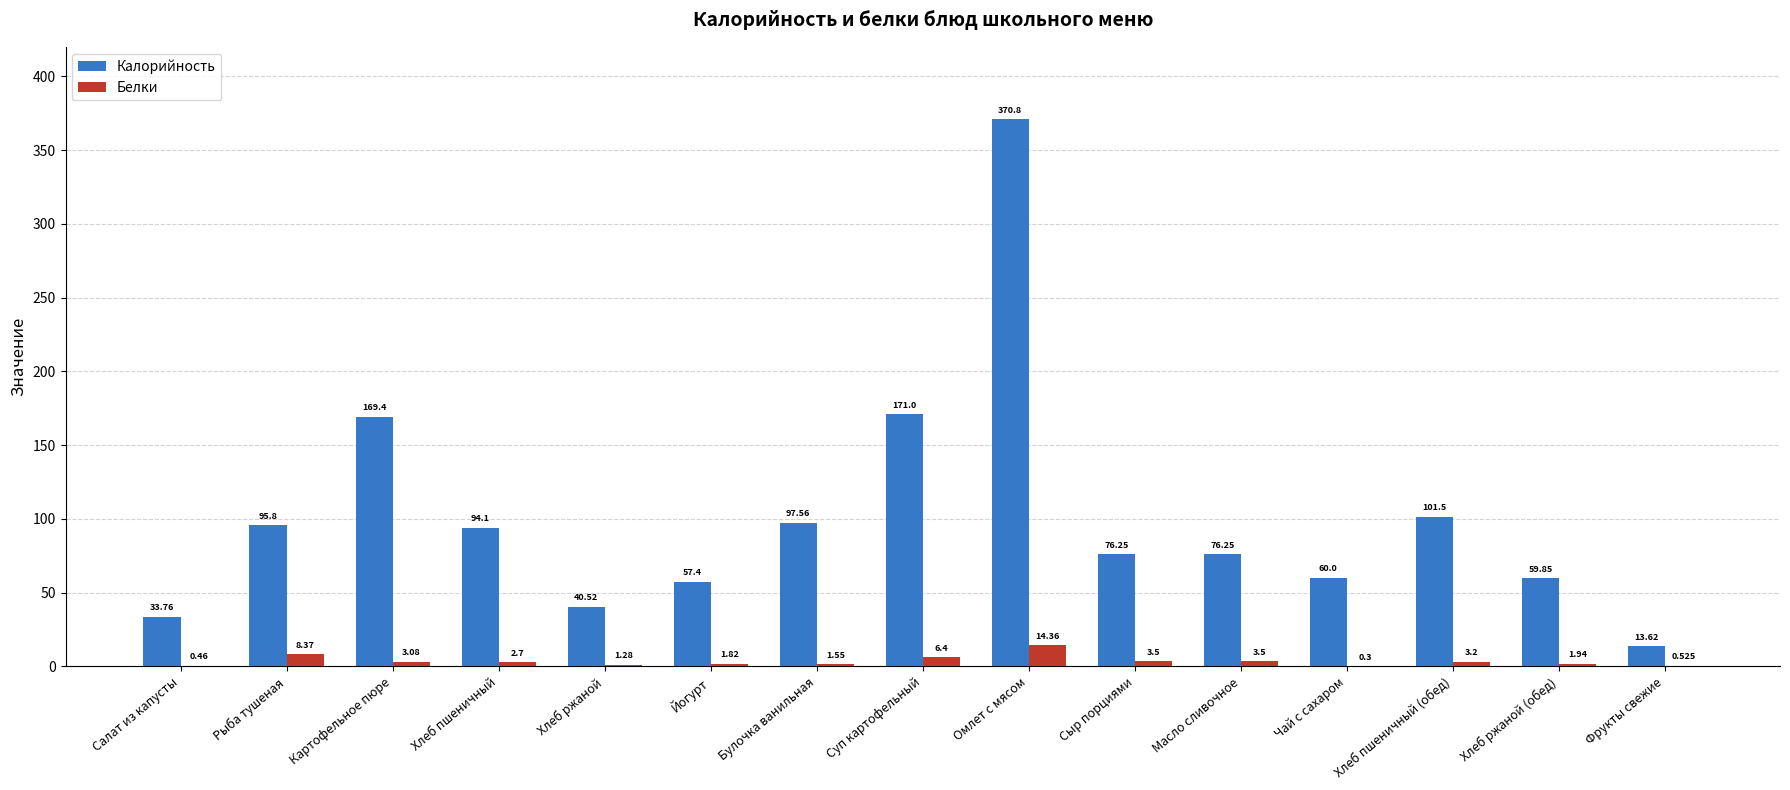

Between Салат из капусты and Фрукты свежие, which series saw the biggest shift?

Калорийность